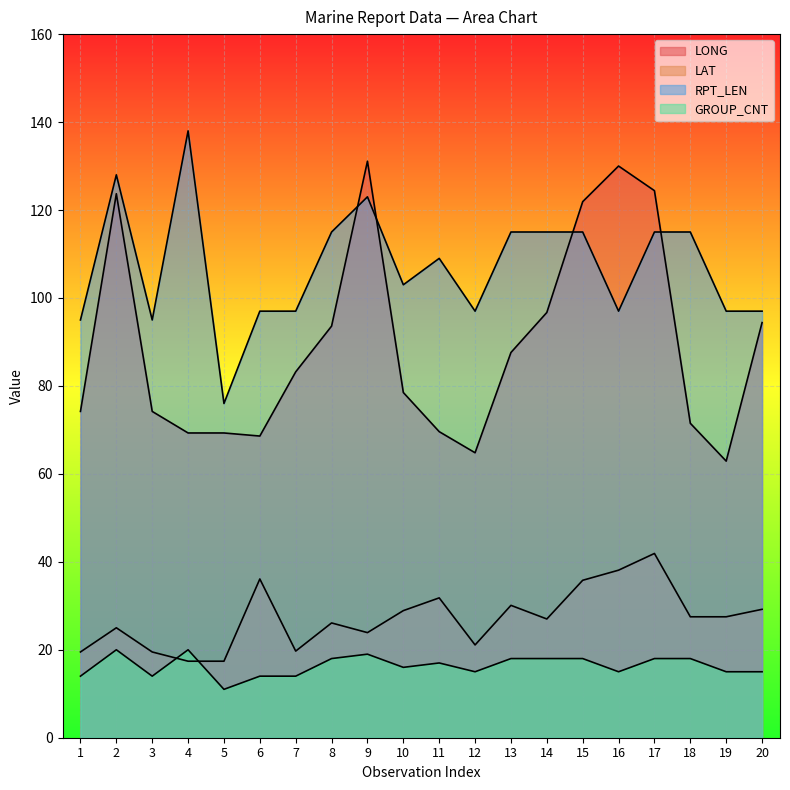

Where does the GROUP_CNT series first go above 17?

2